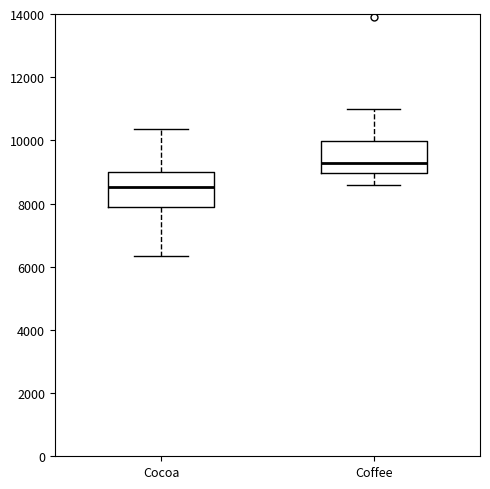

Where does the upper whisker of the box for Coffee end on the y-axis? The values are not printed on the chart, so give them approximately, as read against the axis.

11000